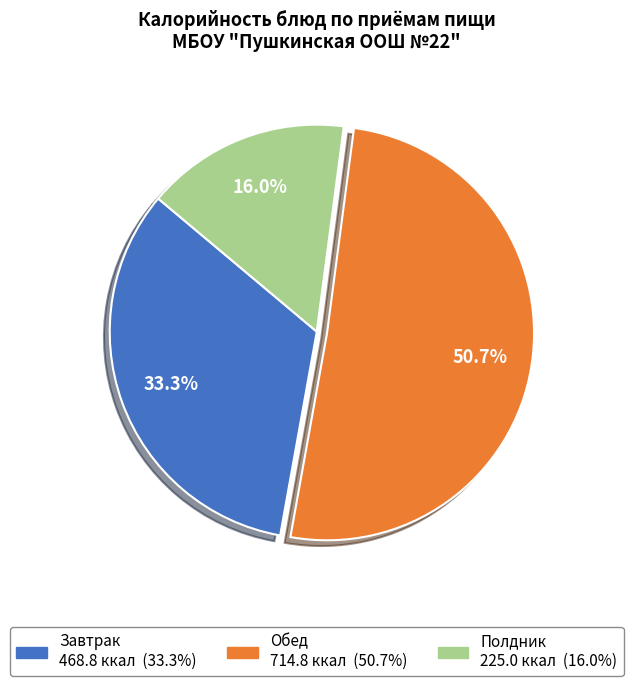

Is there a majority slice in this chart?

Yes